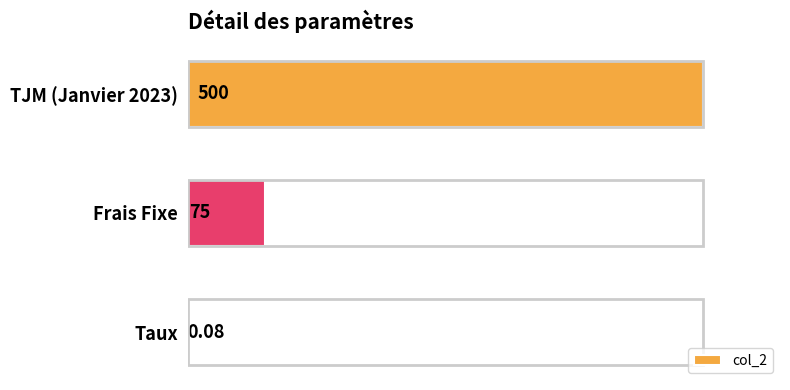

Which has a higher value, TJM (Janvier 2023) or Frais Fixe?

TJM (Janvier 2023)